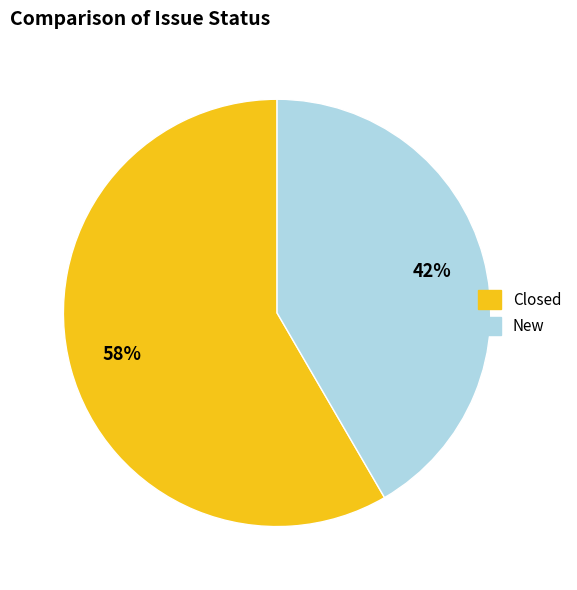

To the nearest percent, what is the average slice percentage?

50%